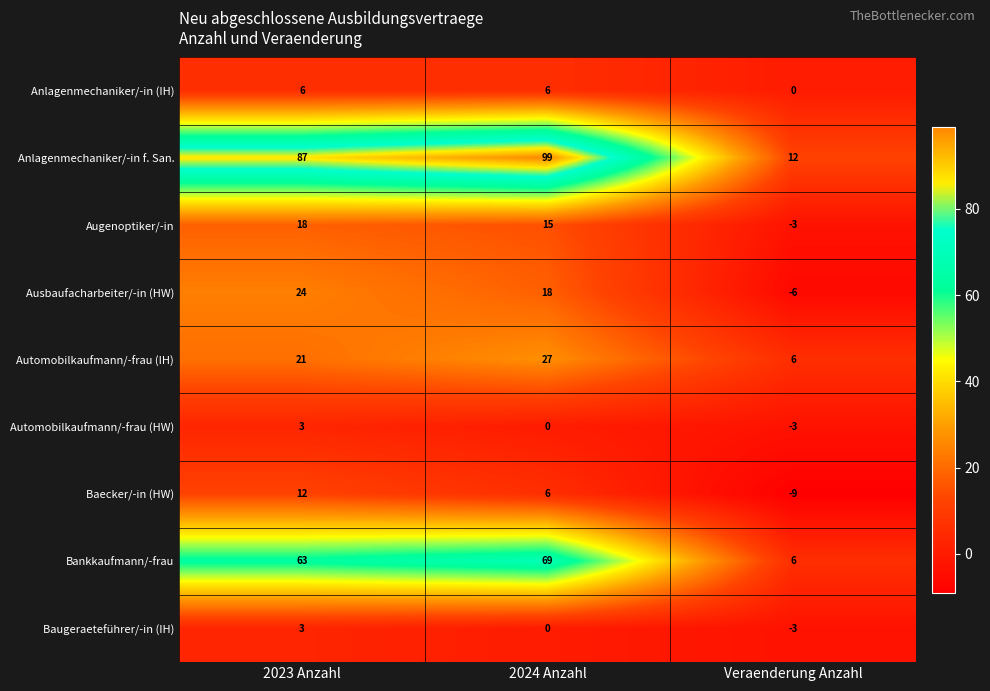

Which series has the largest total across all categories?

Anlagenmechaniker/-in f. San.